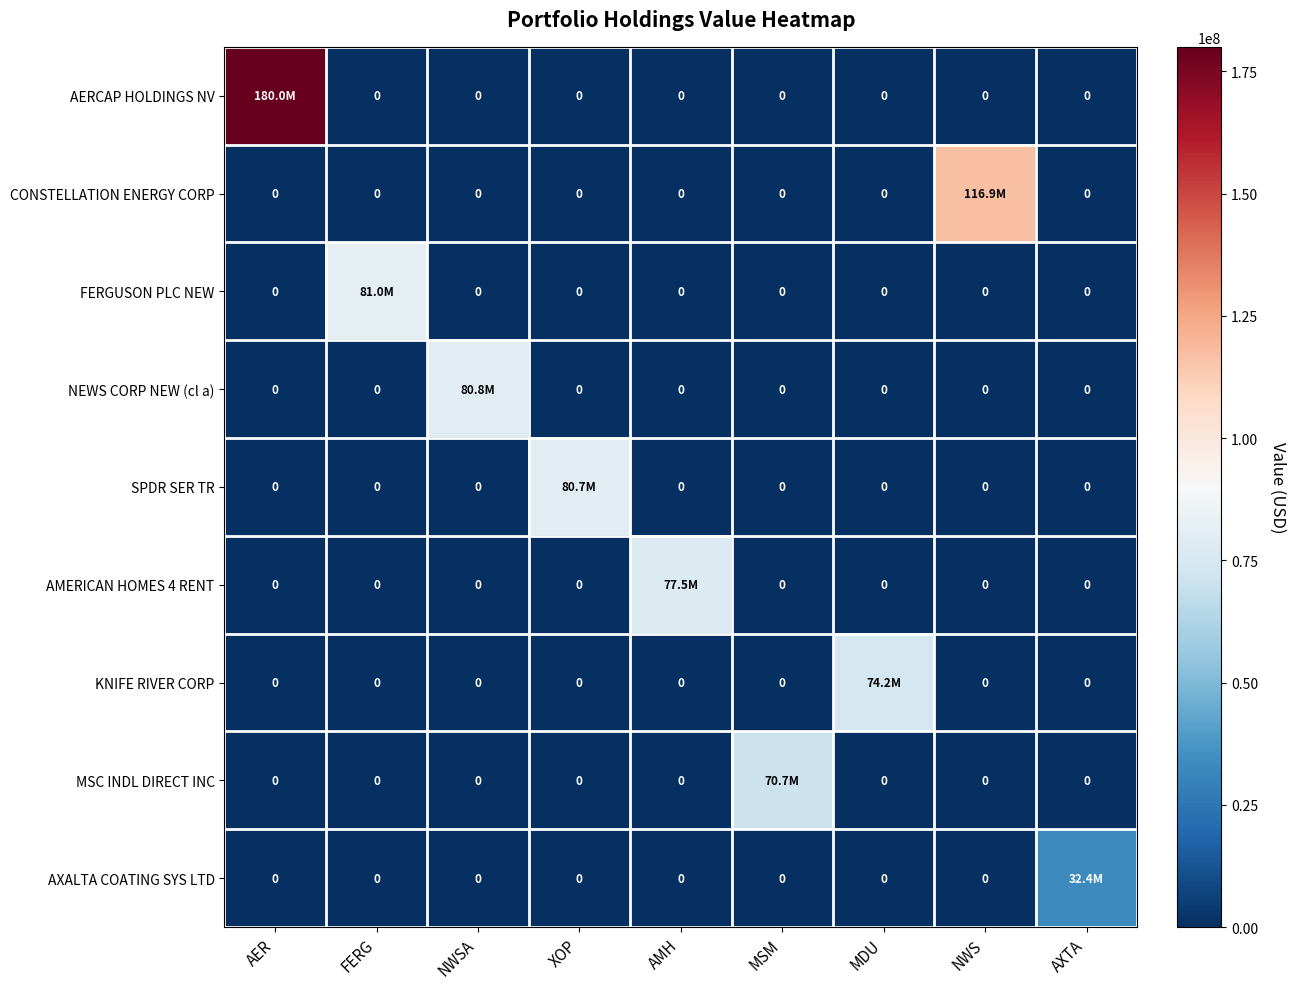

Rank the categories by AXALTA COATING SYS LTD value from lowest to highest.

AER, FERG, NWSA, XOP, AMH, MSM, MDU, NWS, AXTA